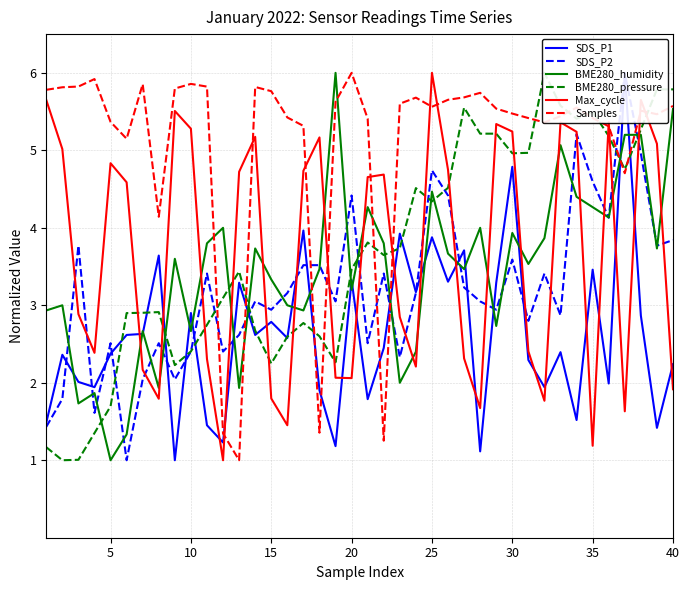

How many times do BME280_humidity and Max_cycle cross each other?

19